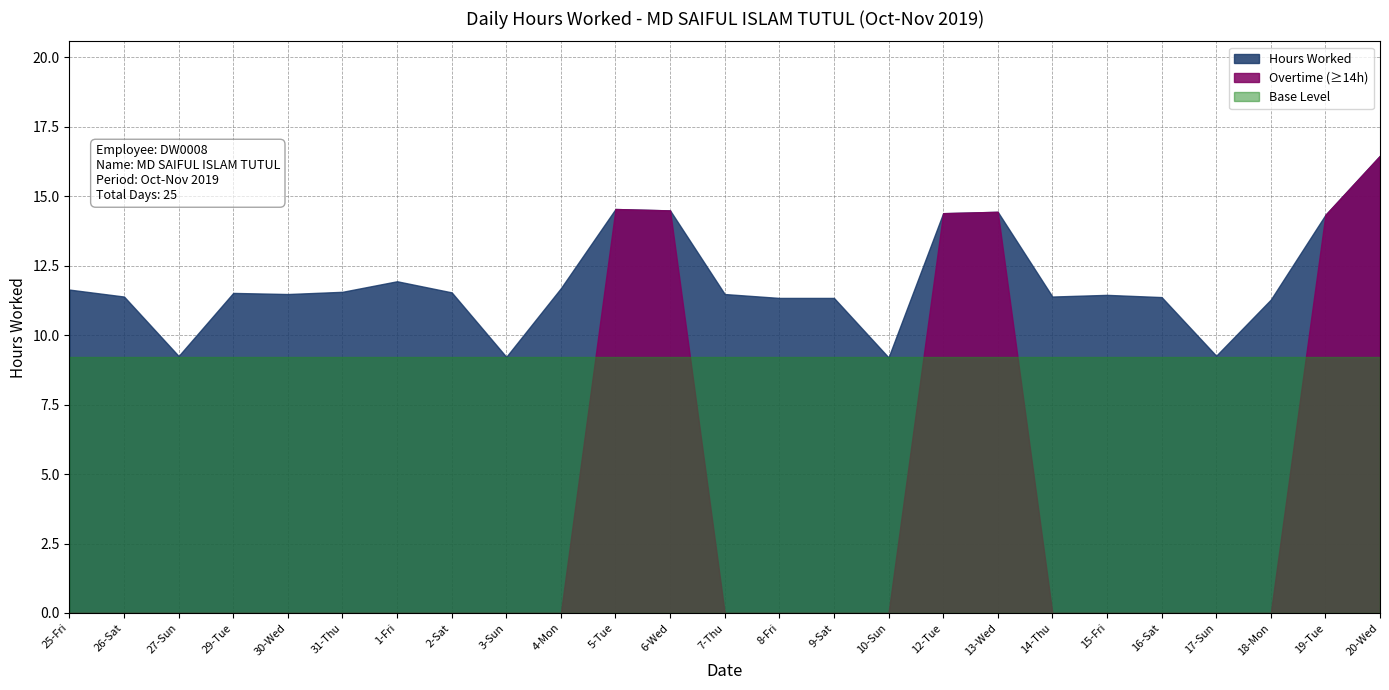

The chart shows a value of 5.5 at 18-Mon. True or false?

False